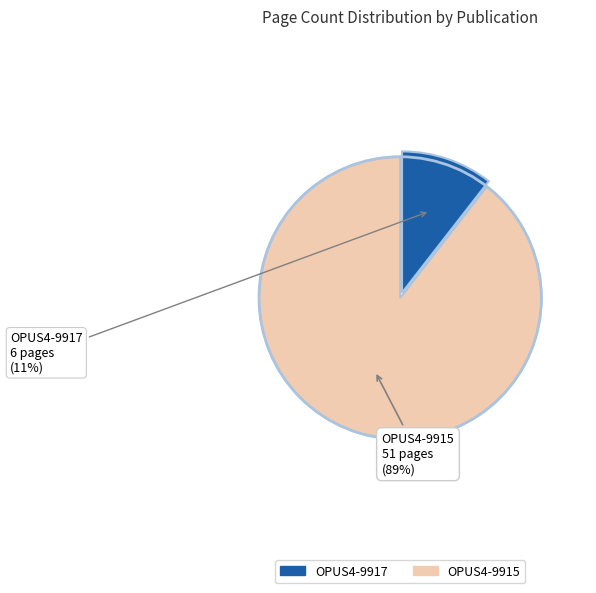

To the nearest percent, what is the average slice percentage?

50%